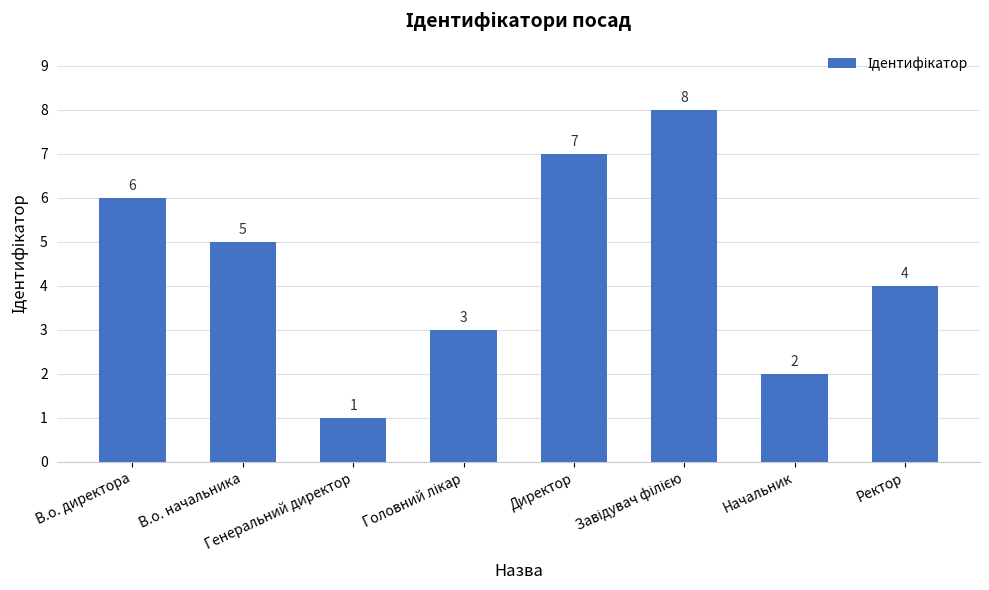

Approximately how many times larger is the value at В.о. начальника compared to Генеральний директор?

5.0